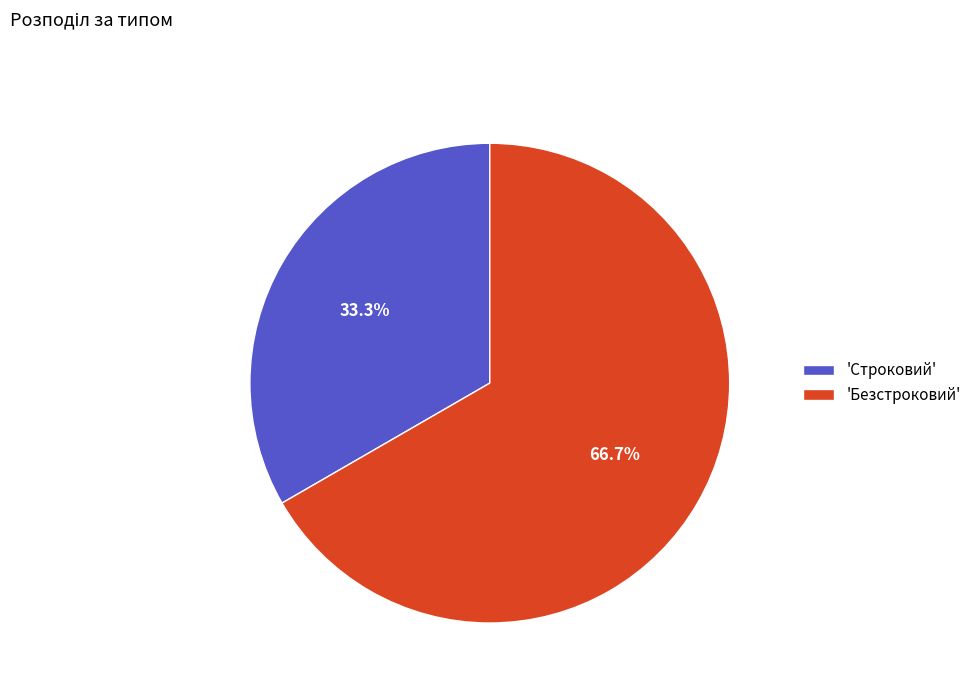

Which slice is the largest?

'Безстроковий'